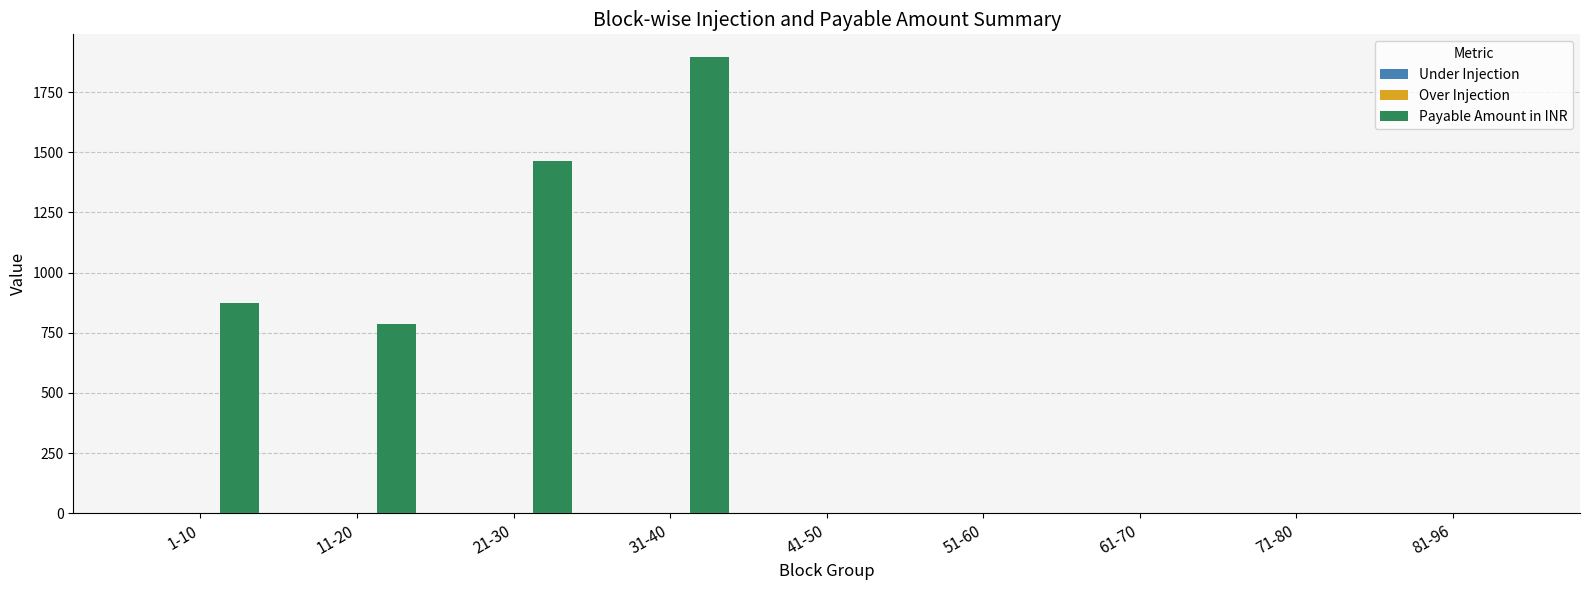

Between 11-20 and 71-80, which series saw the biggest shift?

Payable Amount in INR